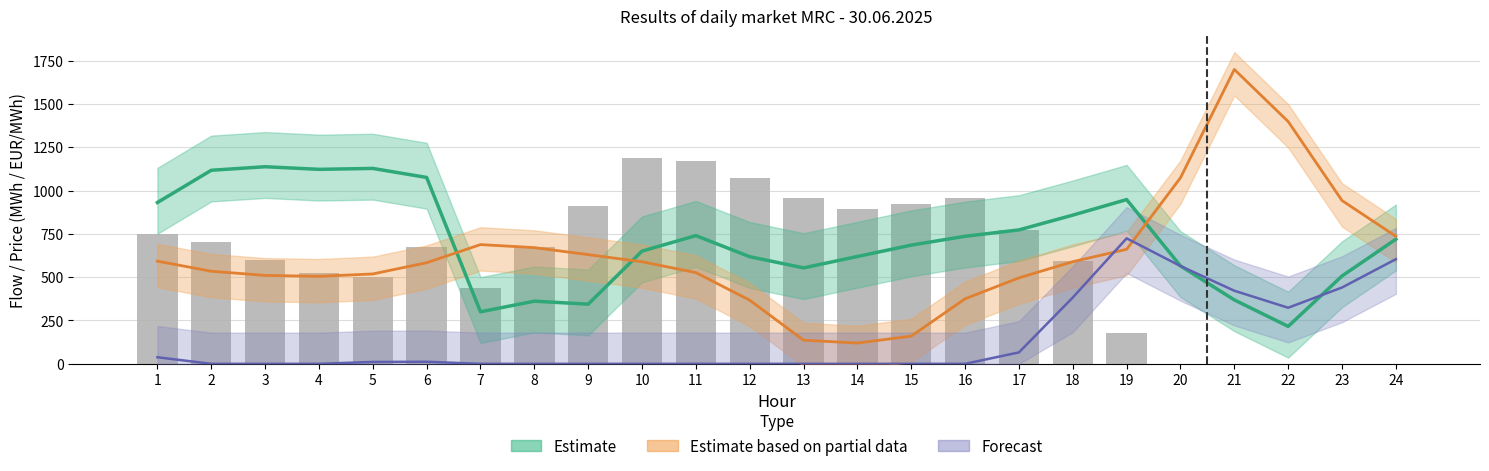

How many data points in PL=>CZ (bars) are above 673?

12